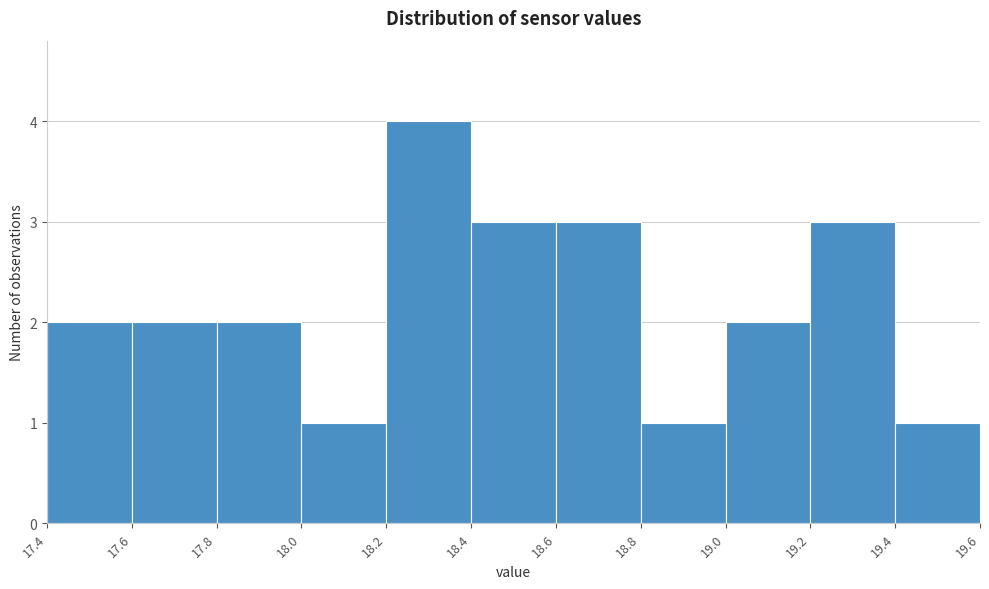

Reading left to right, transcribe this chart: for each bar, give the range it covers on the x-axis and its height. The values are not printed on the chart, so give them approximately, as read against the axis.

17.4 to 17.6: 2
17.6 to 17.8: 2
17.8 to 18.0: 2
18.0 to 18.2: 1
18.2 to 18.4: 4
18.4 to 18.6: 3
18.6 to 18.8: 3
18.8 to 19.0: 1
19.0 to 19.2: 2
19.2 to 19.4: 3
19.4 to 19.6: 1